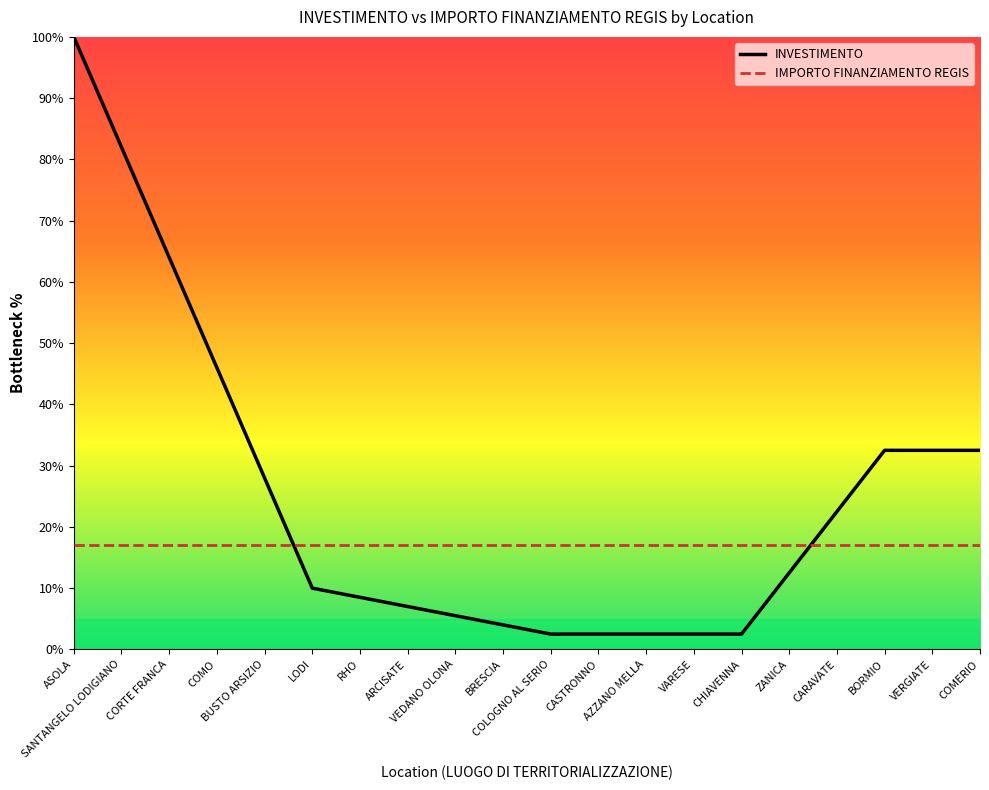

Is the value of INVESTIMENTO at VERGIATE greater than the value of IMPORTO FINANZIAMENTO REGIS at VERGIATE?

Yes